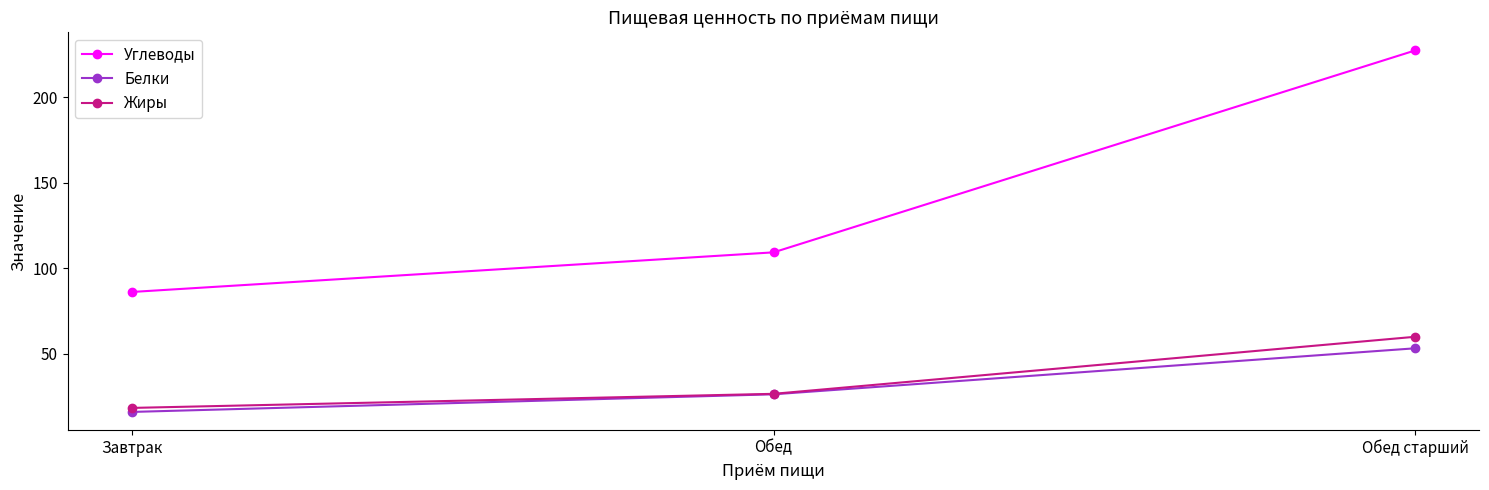

At which category is the sum across all series the highest?

Обед старший